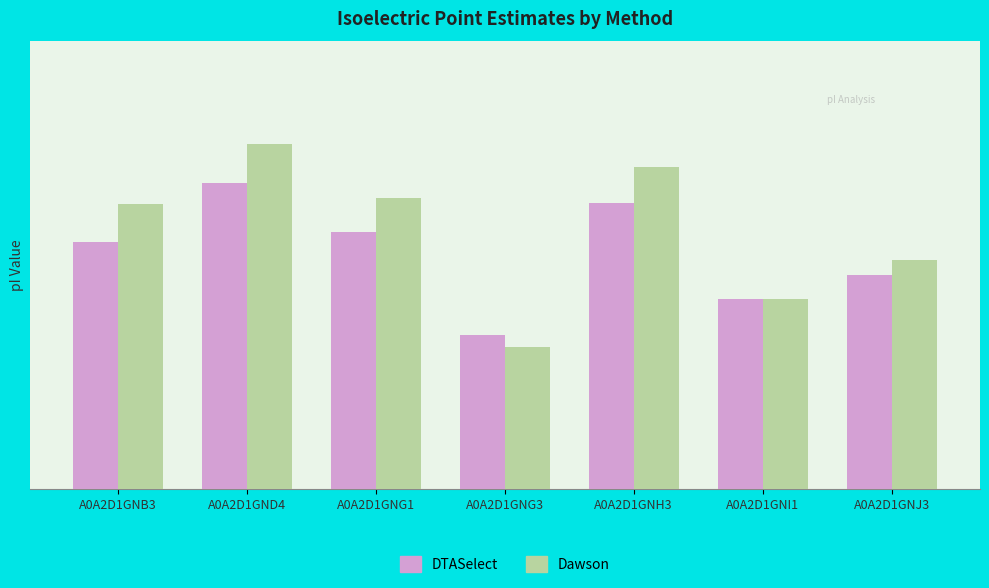

What is the difference between the maximum and second lowest values in the Dawson series?

1.4